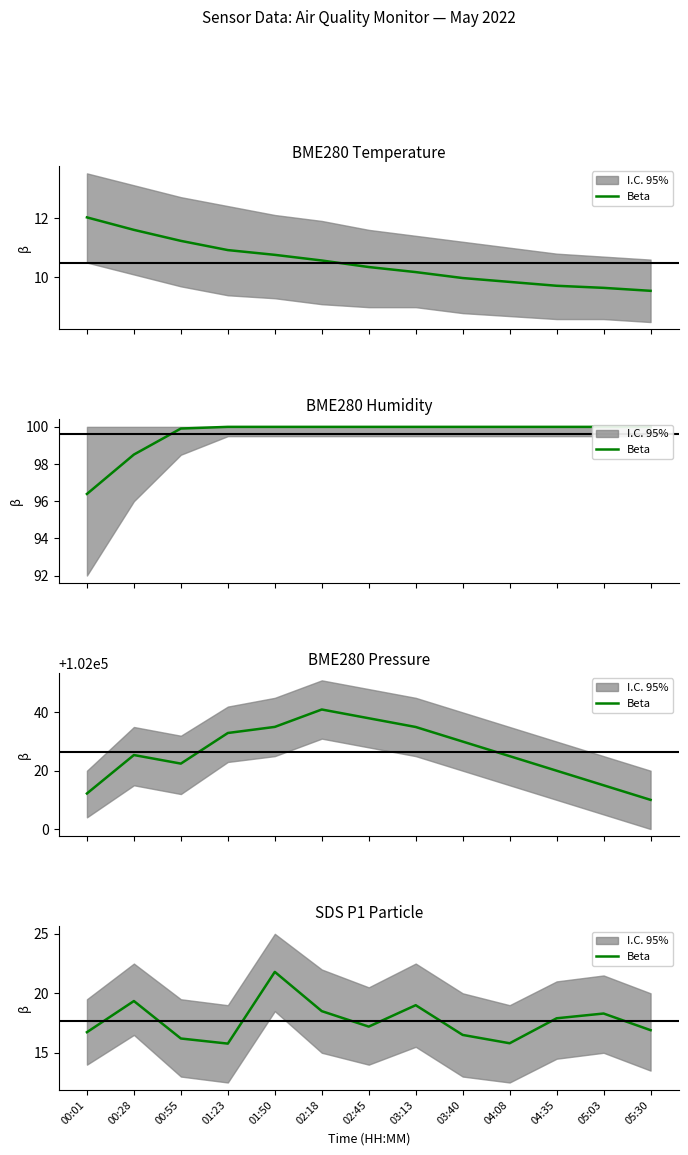

How many points are lower than both their immediate neighbors (excluding endpoints)?

3